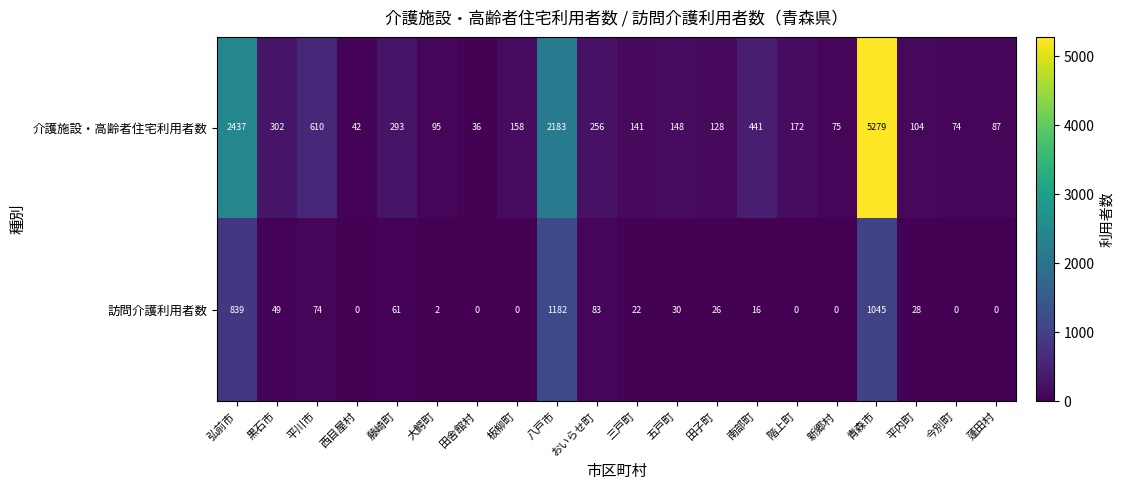

What is the spread (max minus min) of values at 田子町?

102